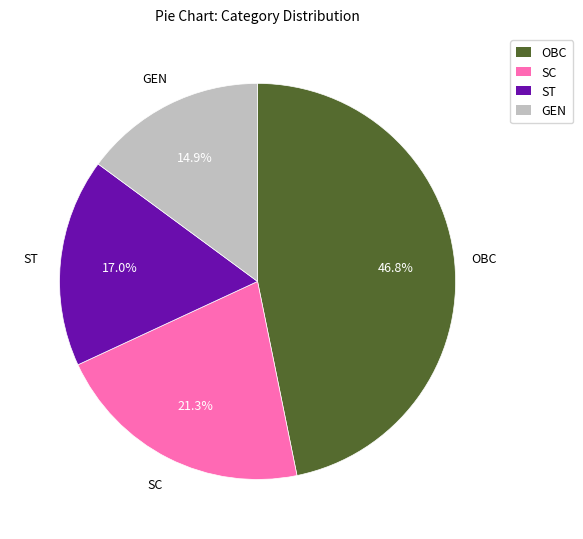

To the nearest percent, what portion does OBC represent?

47%